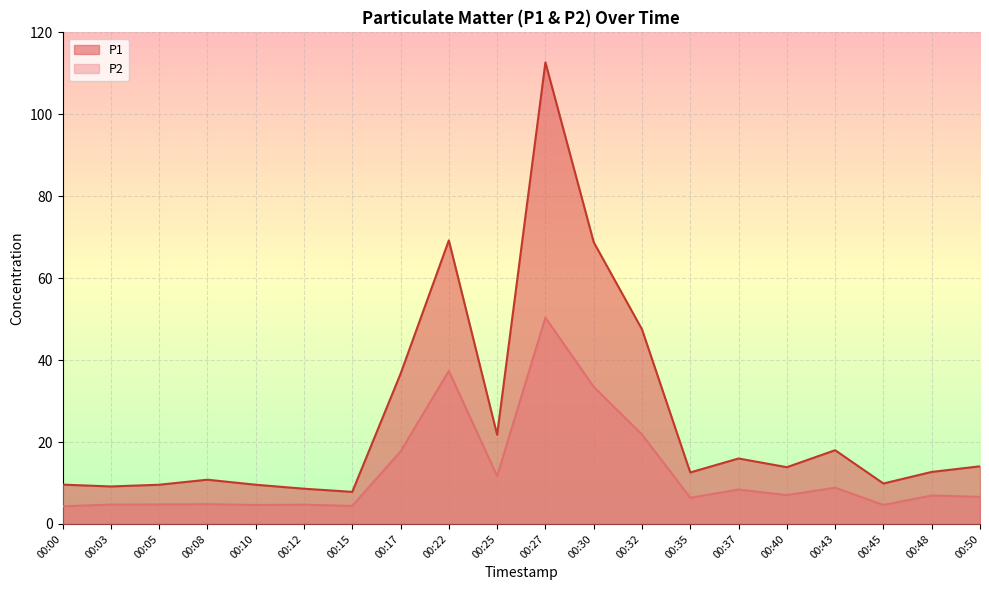

Reading left to right, what are all the values shown in this chart?

P1: 9.6	9.2	9.6	10.8	9.6	8.6	7.8	36.6	69.2	21.8	112.7	68.8	47.5	12.6	16.0	13.8	18.0	9.9	12.7	14.1
P2: 4.3	4.7	4.8	4.8	4.6	4.7	4.4	17.7	37.4	11.7	50.4	33.5	21.8	6.4	8.4	7.0	8.8	4.6	7.0	6.6